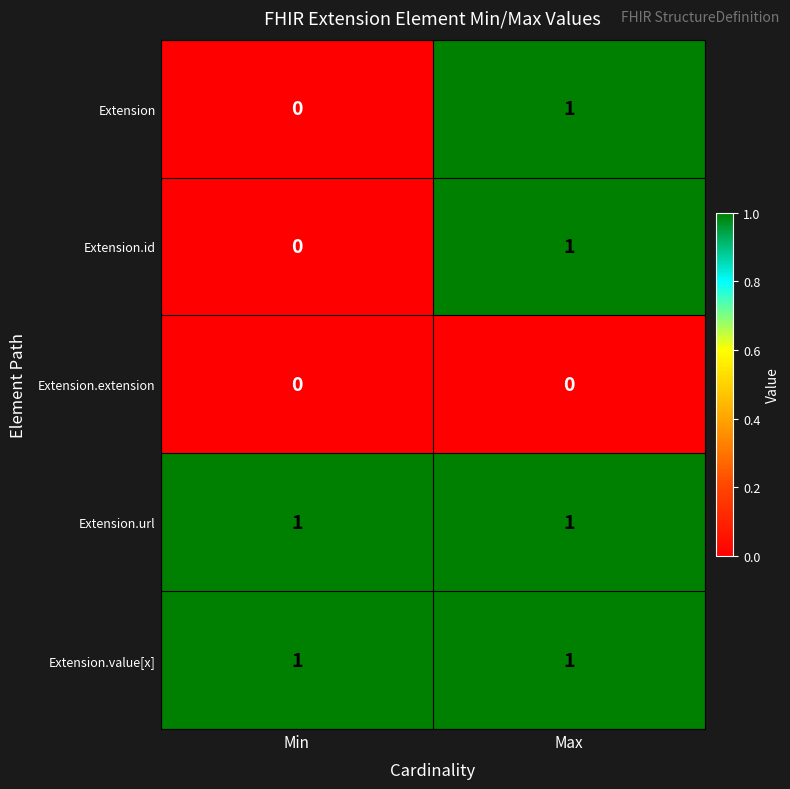

The Extension.id series shows 1 at Max. True or false?

True